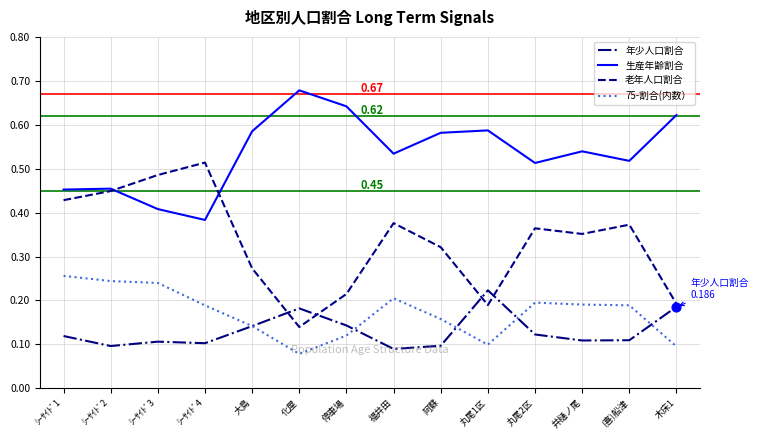

Which series has the largest total across all categories?

生産年齢割合